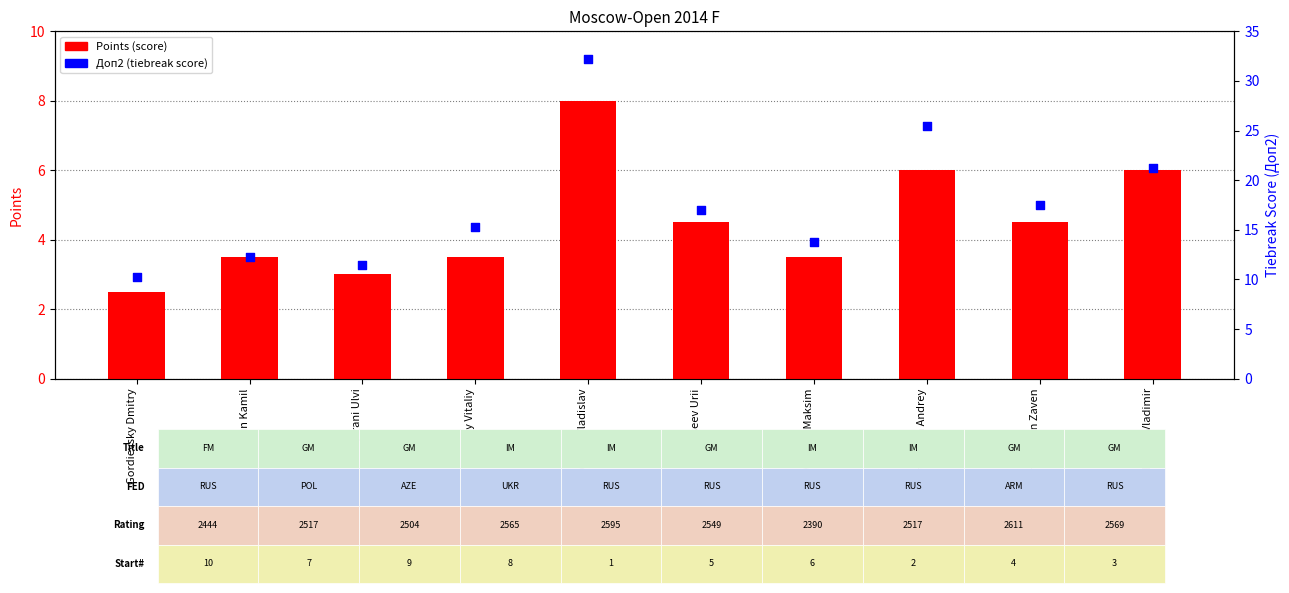

At which category is the sum across all series the highest?

Artemiev Vladislav